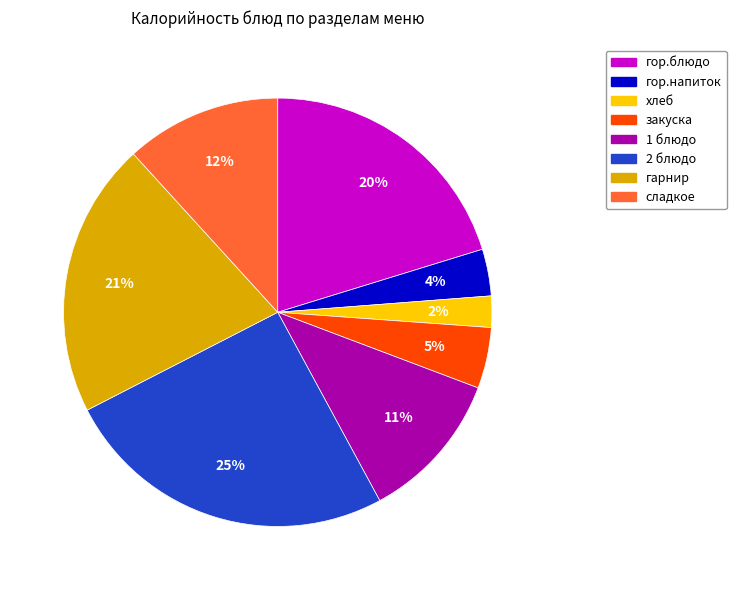

To the nearest percent, what portion does гарнир represent?

21%